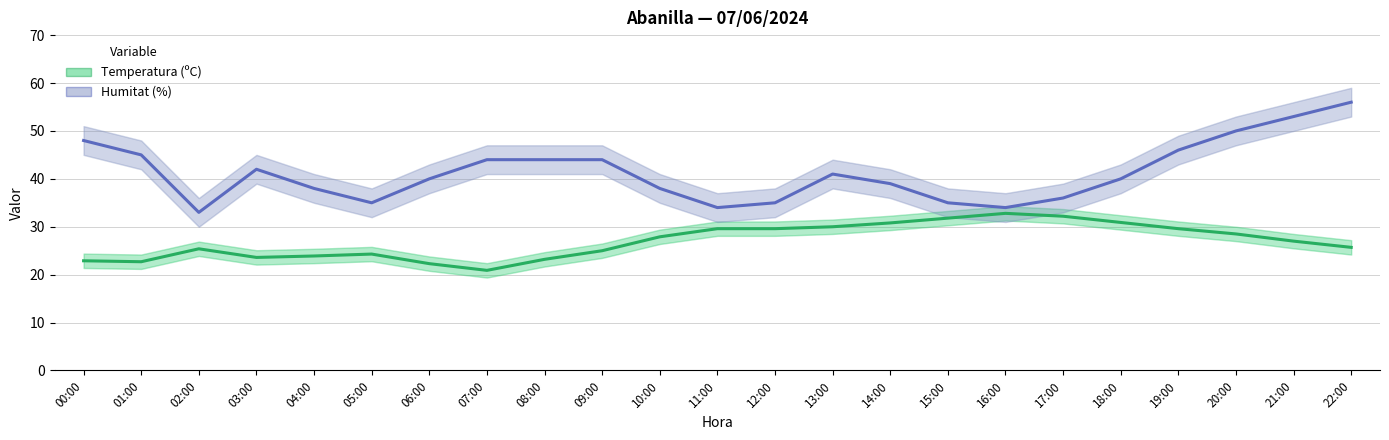

Does the chart have visible grid lines?

Yes